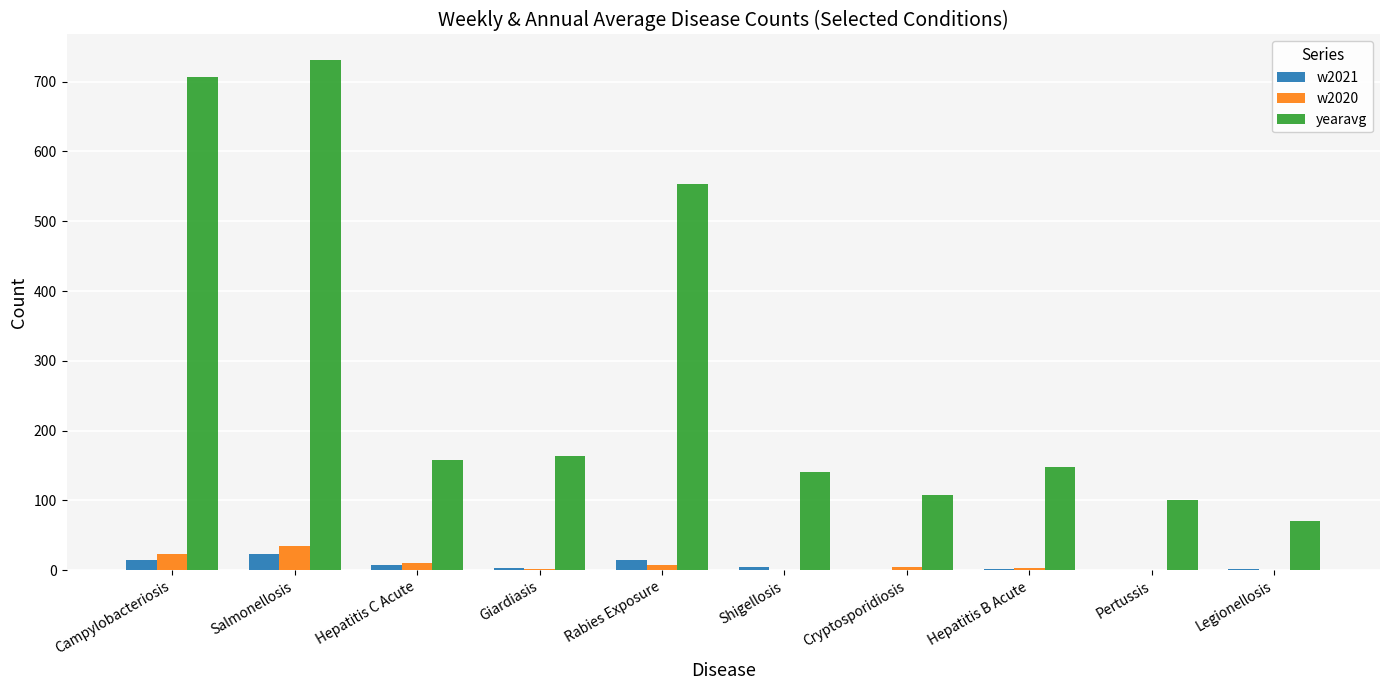

Are the bars grouped side by side (vs. stacked)?

Yes